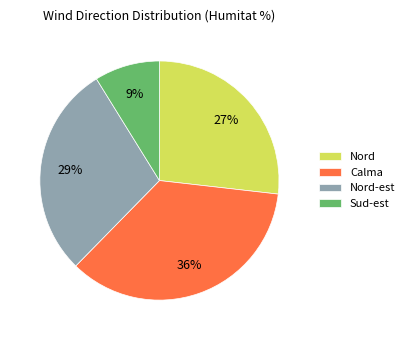

Is it true that Calma is 22% of the pie?

False